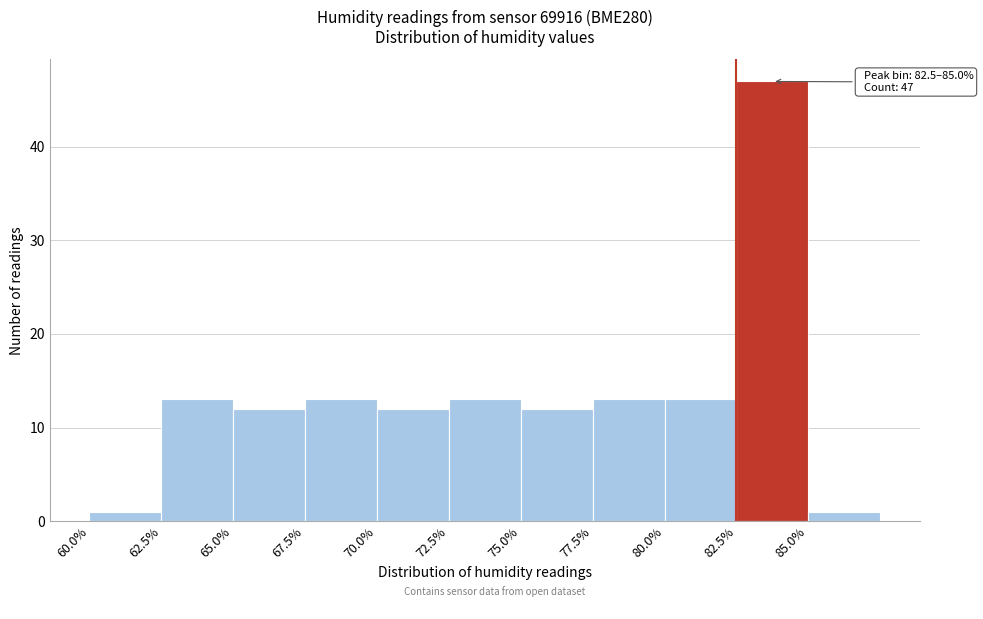

Over which range of the x-axis is the bar tallest?

82.5 to 85.0